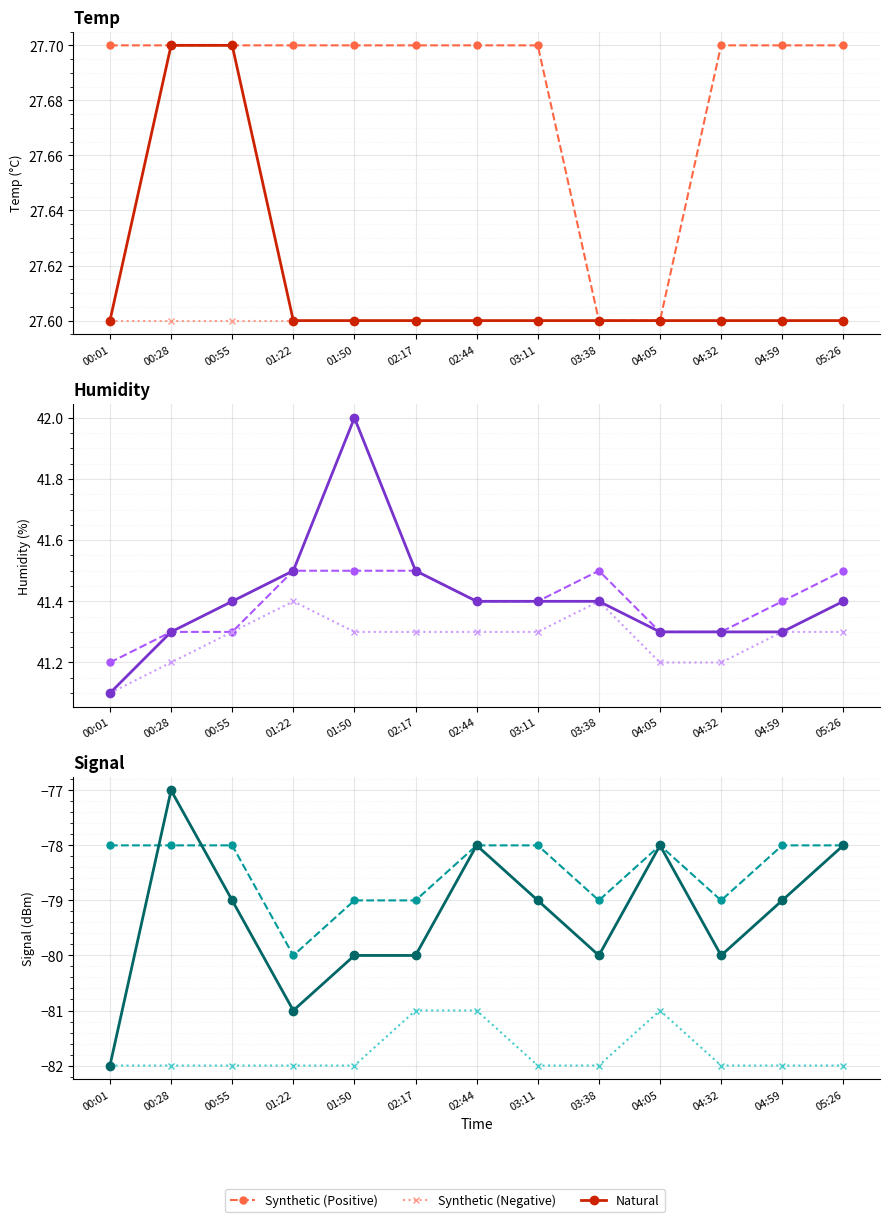

Rank the series by their average value, from highest to lowest.

Synthetic (Positive), Natural, Synthetic (Negative)